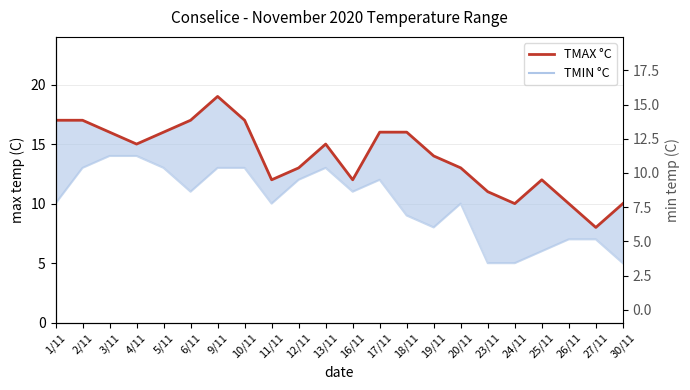

The value of TMAX °C at 19/11 is 10. True or false?

False